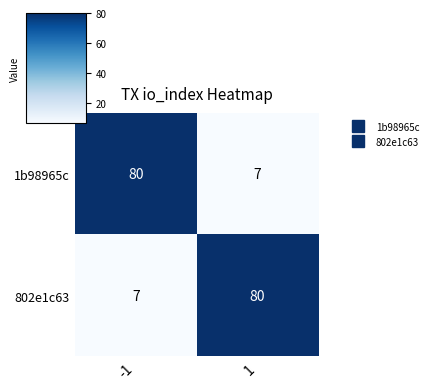

Read the 1b98965c value at 1, to the nearest 5.

5